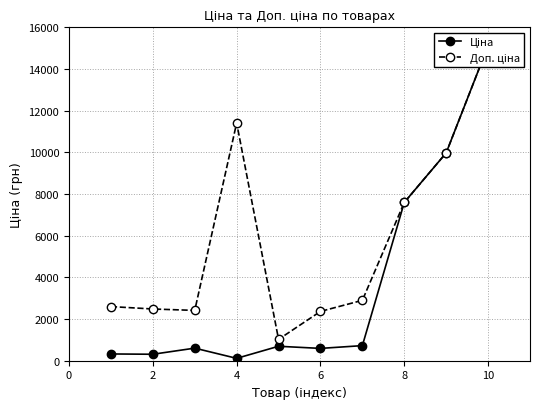

At which category does Доп. ціна reach its first local peak?

4